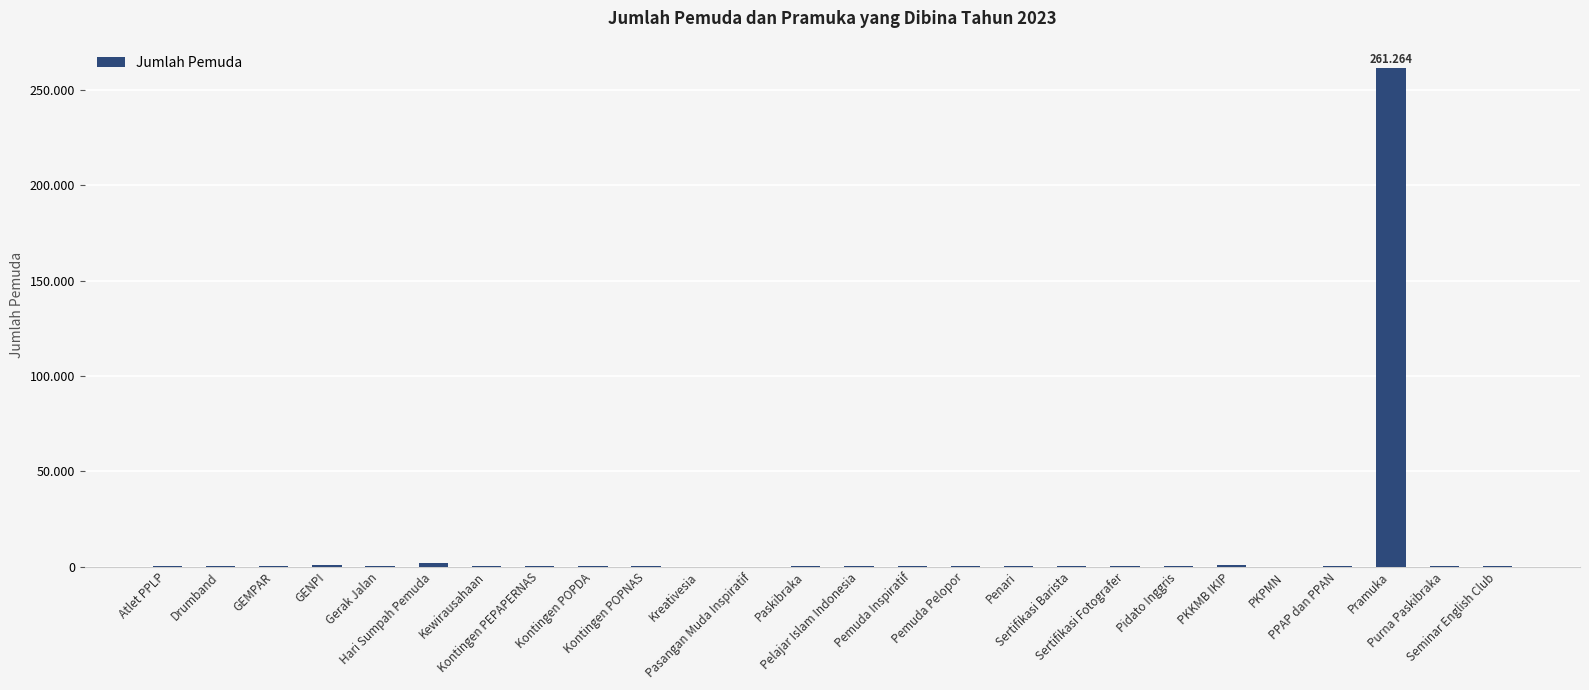

What is the value of the 15th bar from the left?

250